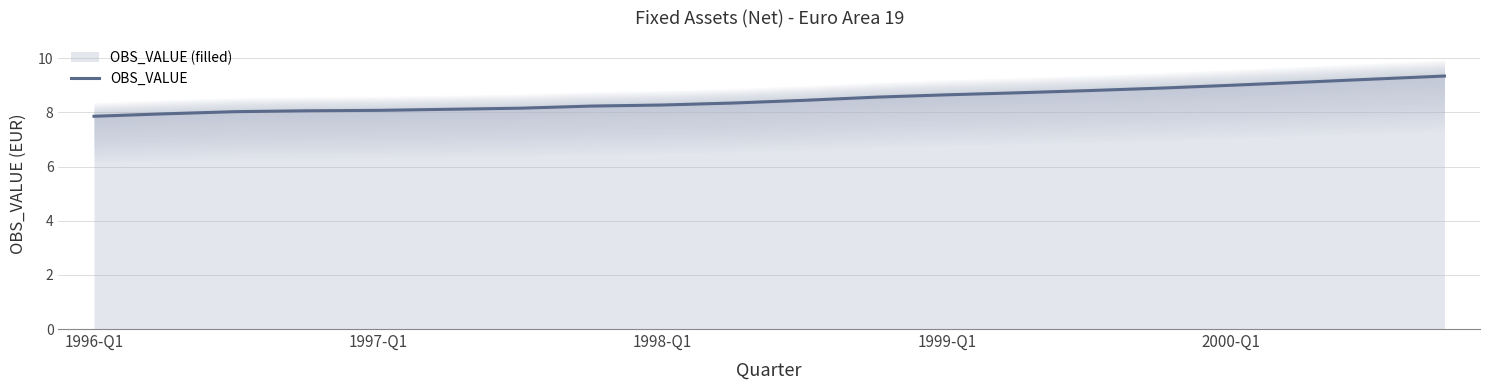

The chart shows a value of 11.9 at 14. True or false?

False